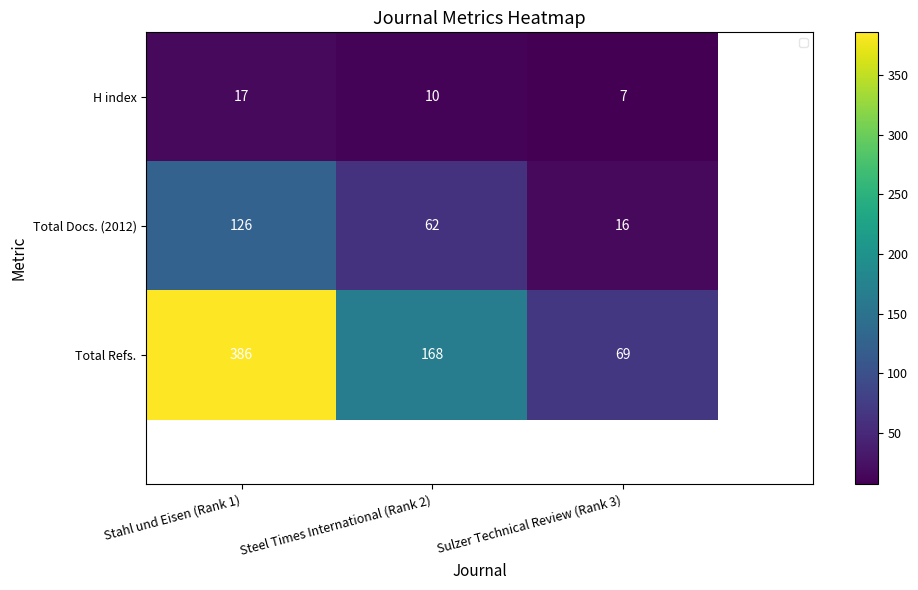

Count the H index values in the range 7 to 17.

3